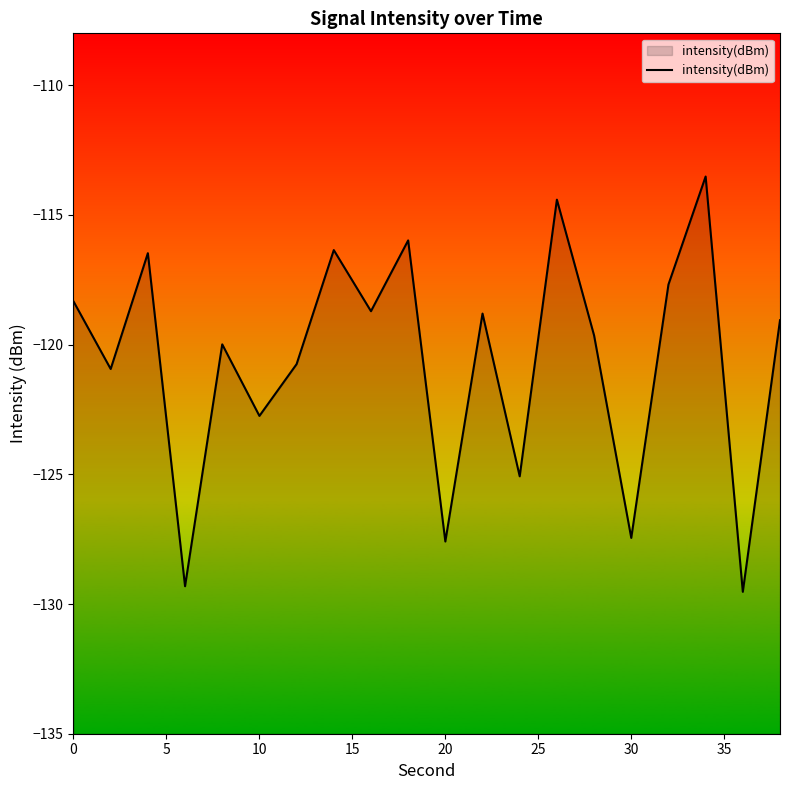

What is the smallest value displayed?

-129.5